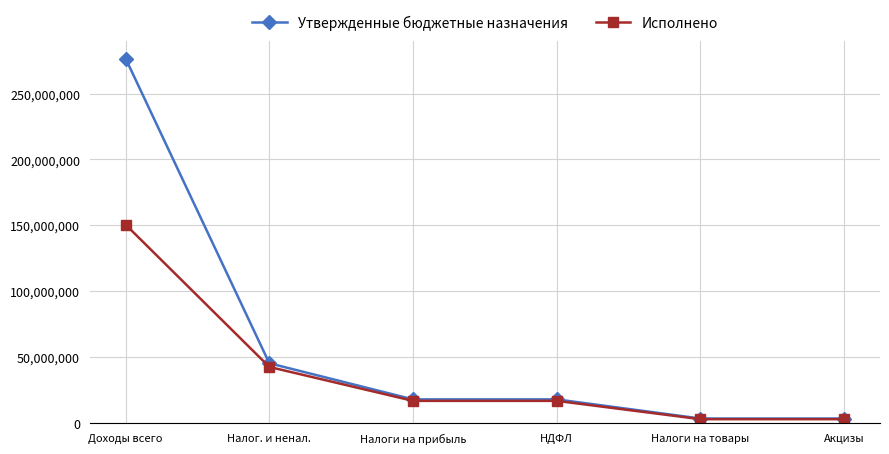

What is the difference between the Исполнено values at Налоги на товары and Налог. и ненал.?

39626148.3